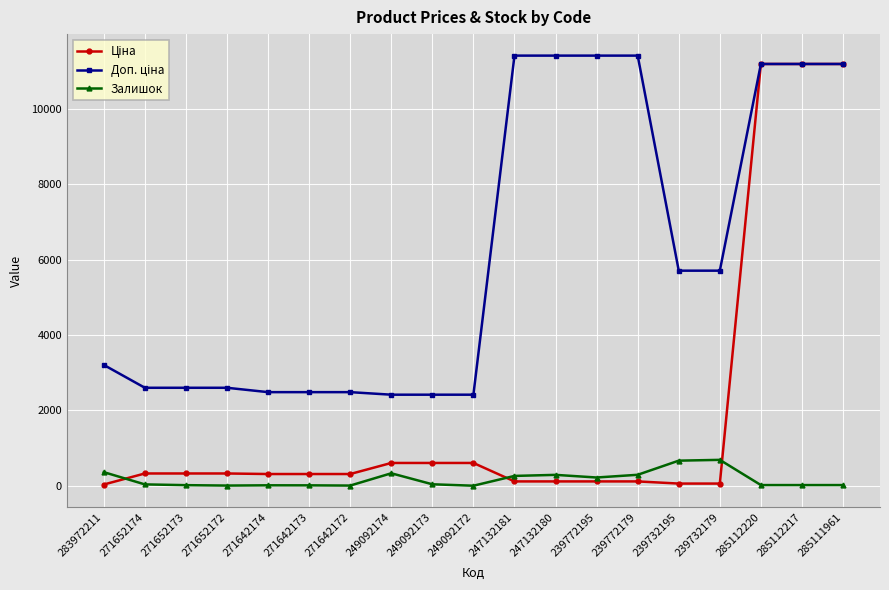

What is the label of the 16th point from the right?

271652172